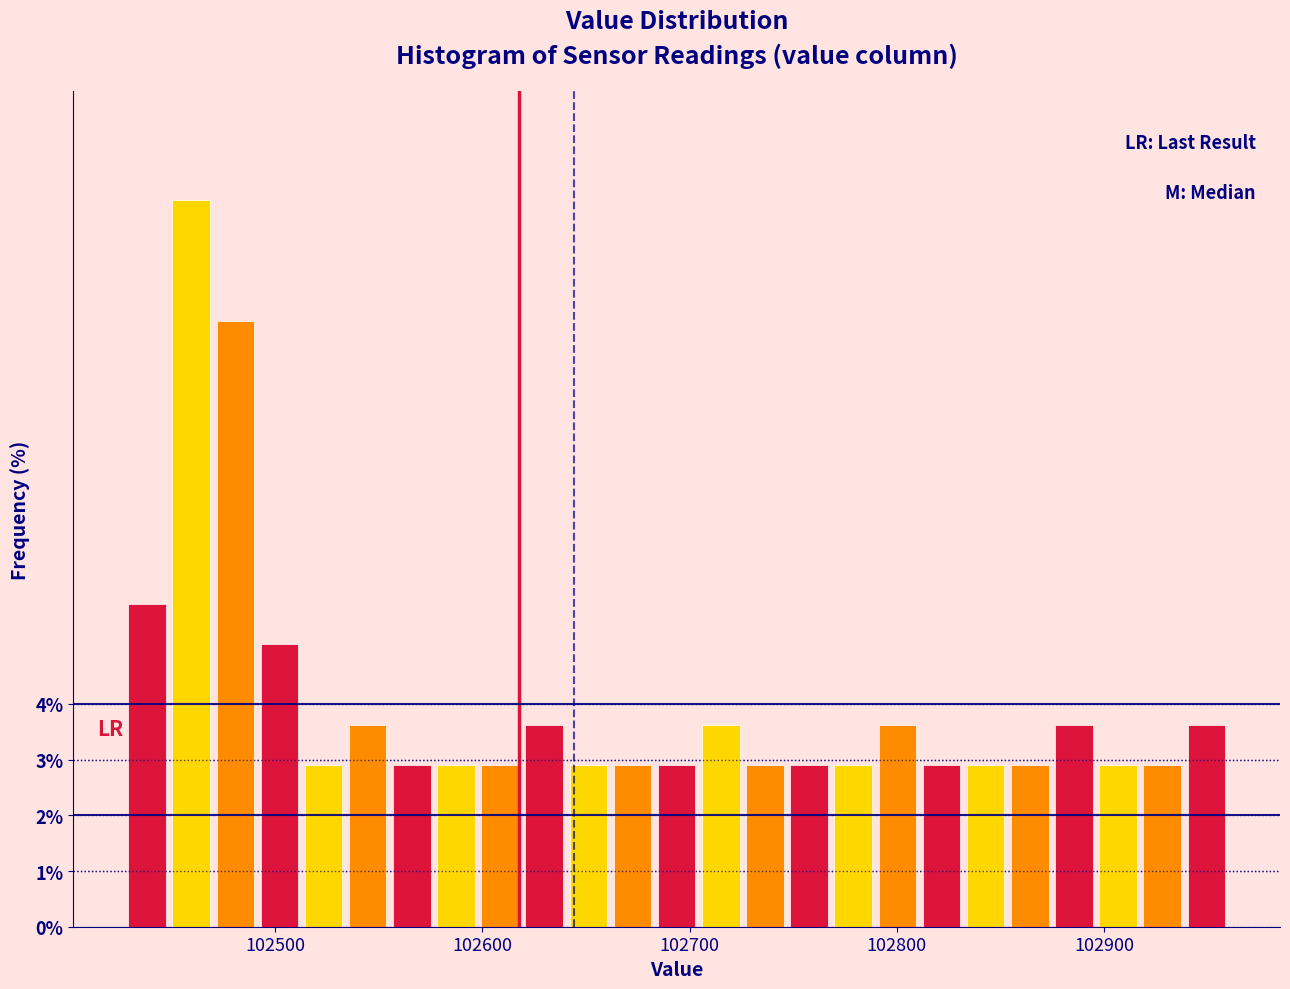

Around what value on the x-axis is the tallest bar? Give the approximate position of its centre, as read against the axis.

102460